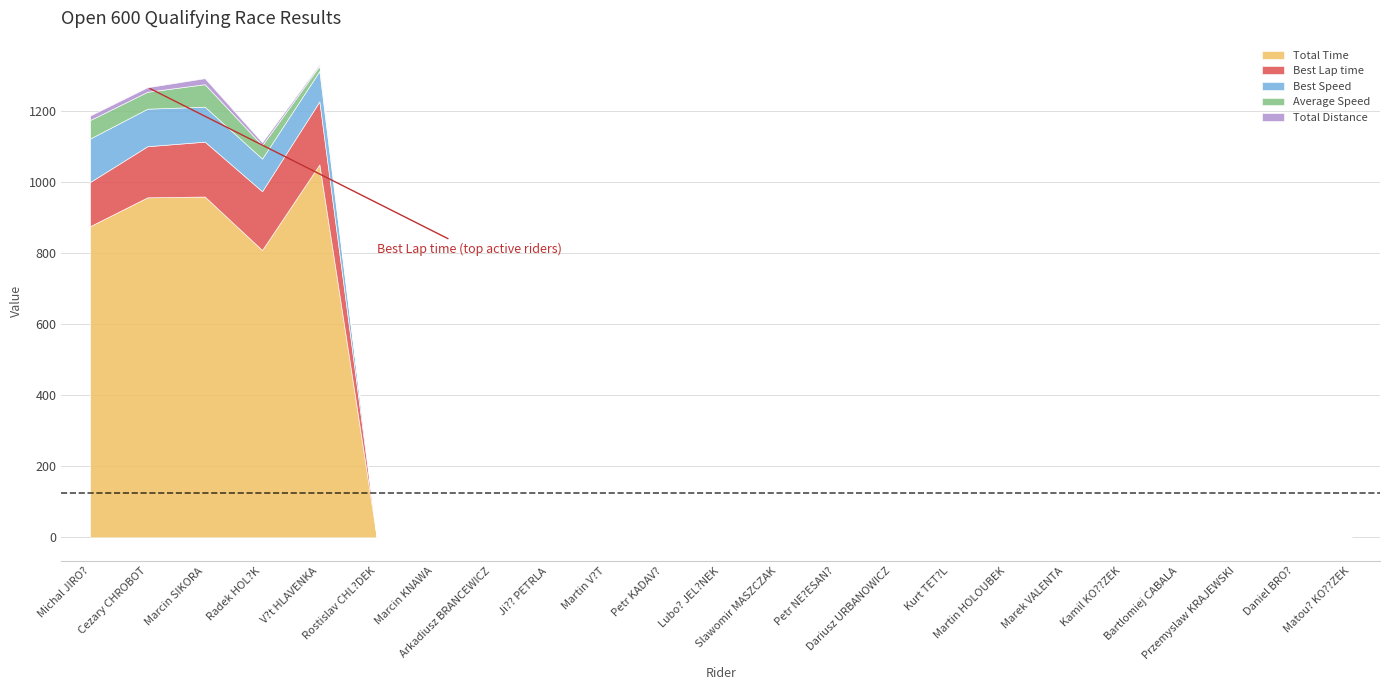

Rank the series at Marek VALENTA from lowest to highest value.

Total Time, Best Lap time, Best Speed, Average Speed, Total Distance